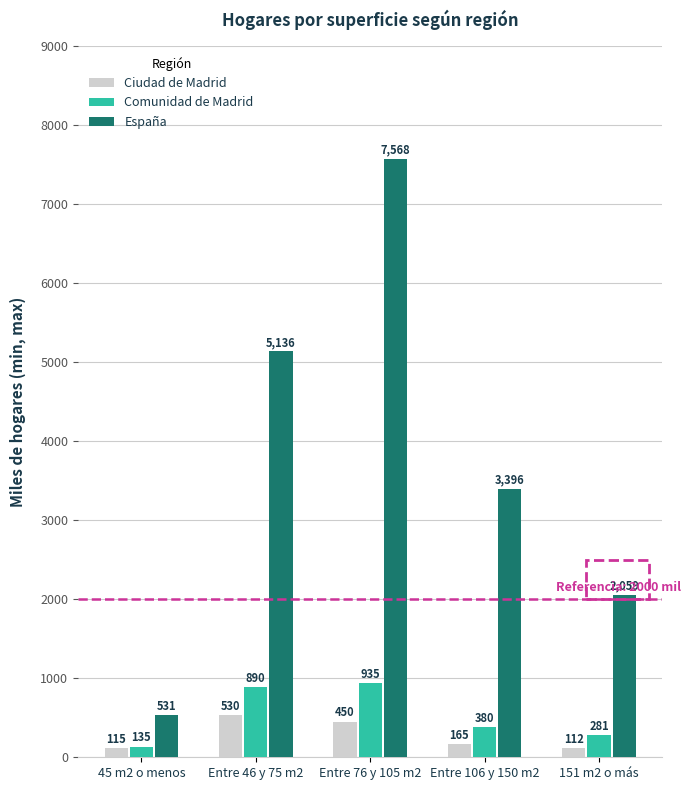

What is the difference between the Comunidad de Madrid values at Entre 46 y 75 m2 and Entre 106 y 150 m2?

510.8